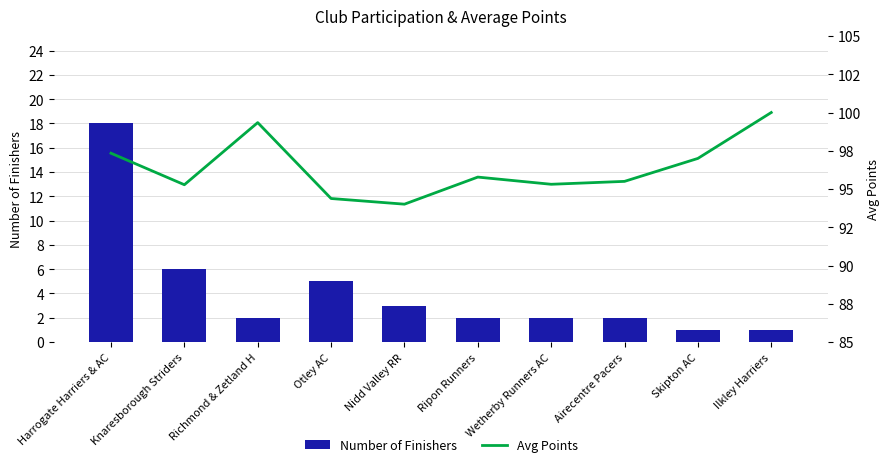

What are all the series names shown in the legend?

Number of Finishers, Avg Points